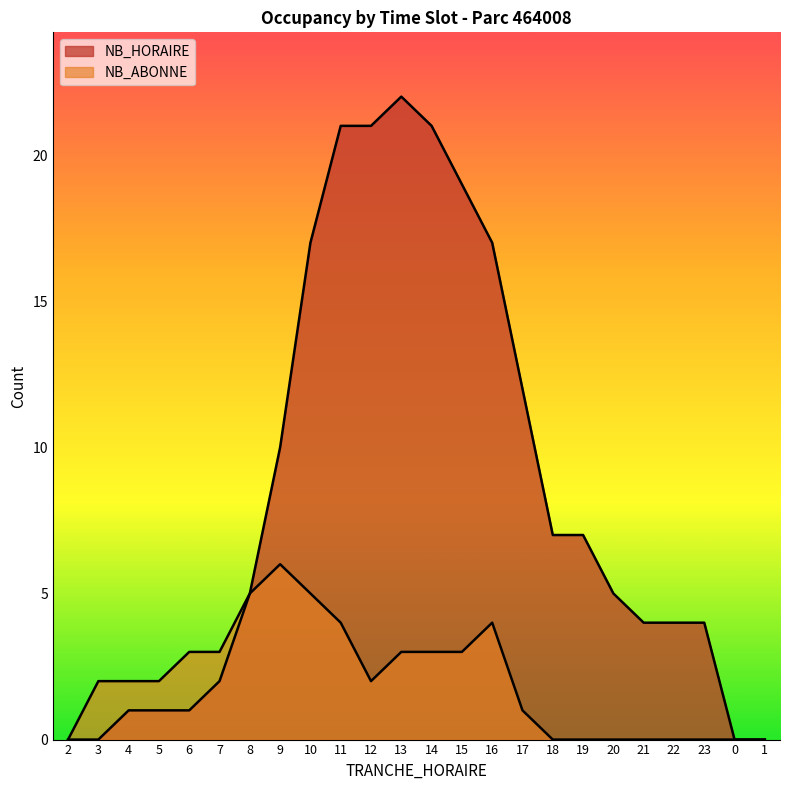

Which series has the largest total across all categories?

NB_HORAIRE